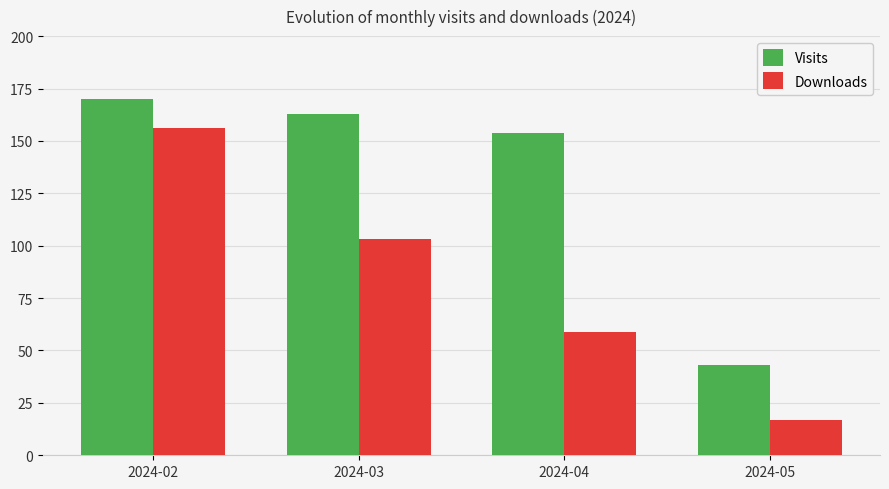

Reading left to right, list all the values displayed in this chart.

Visits: 2024-02=170	2024-03=163	2024-04=154	2024-05=43
Downloads: 2024-02=156	2024-03=103	2024-04=59	2024-05=17